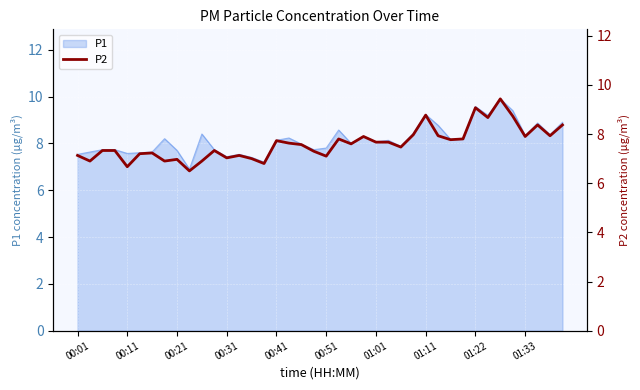

Count the number of categories in the chart.

40